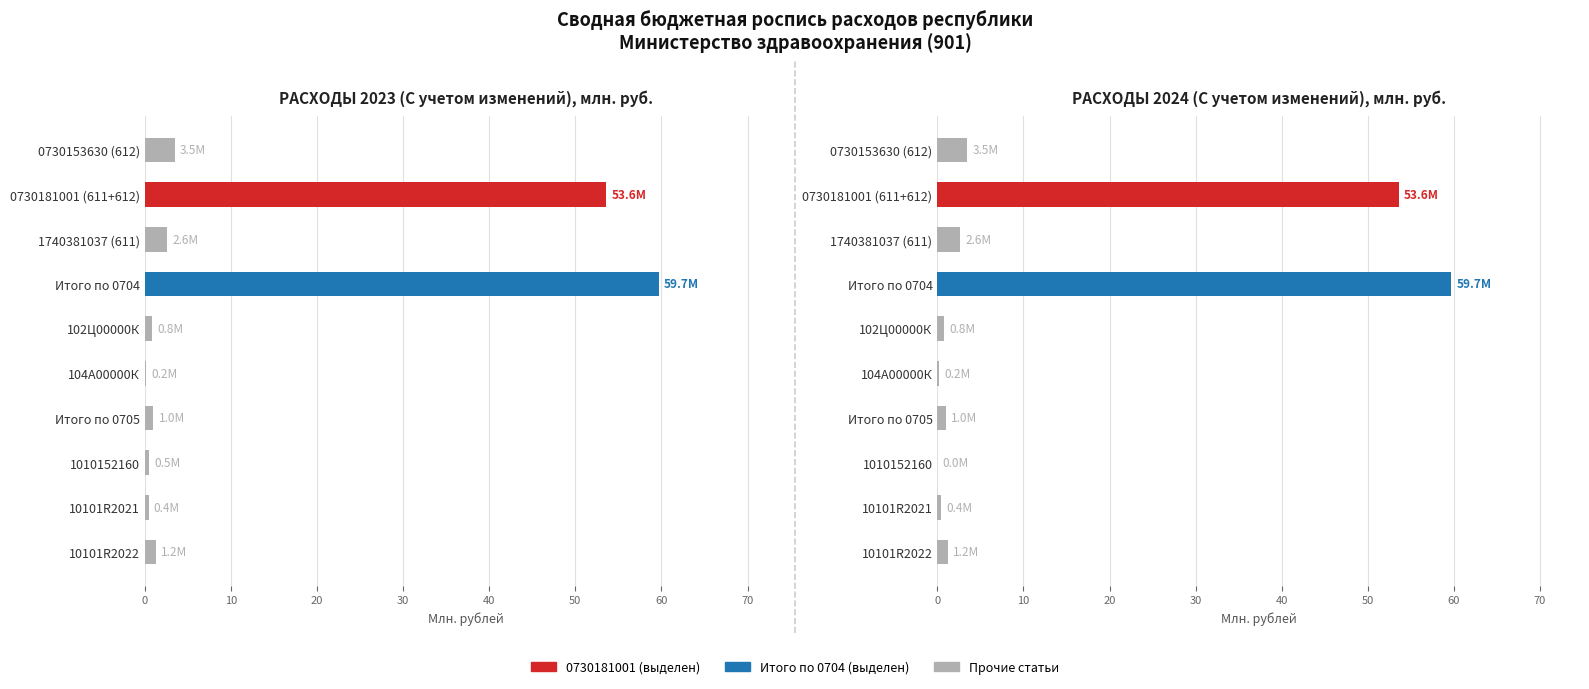

What is the change in value from 0730153630 (612) to 0730181001 (611+612)?

+50.1